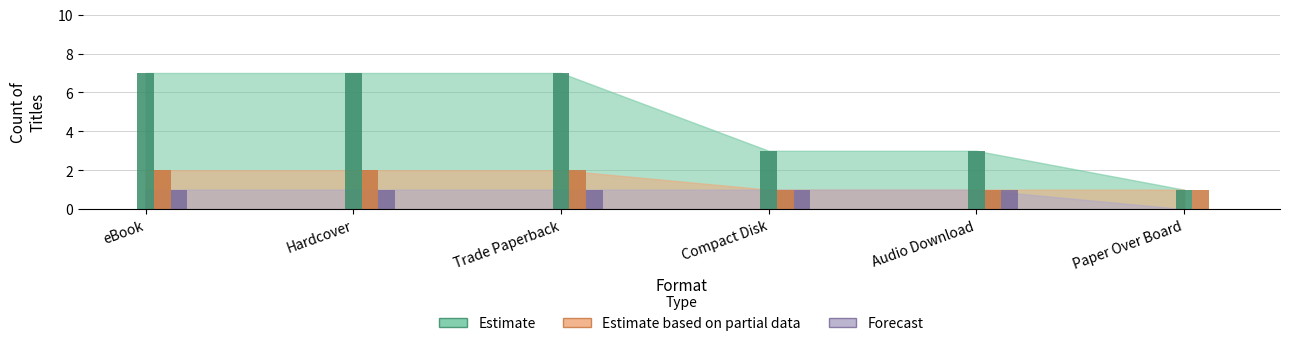

Which category has the highest value in the Estimate based on partial data series?

eBook